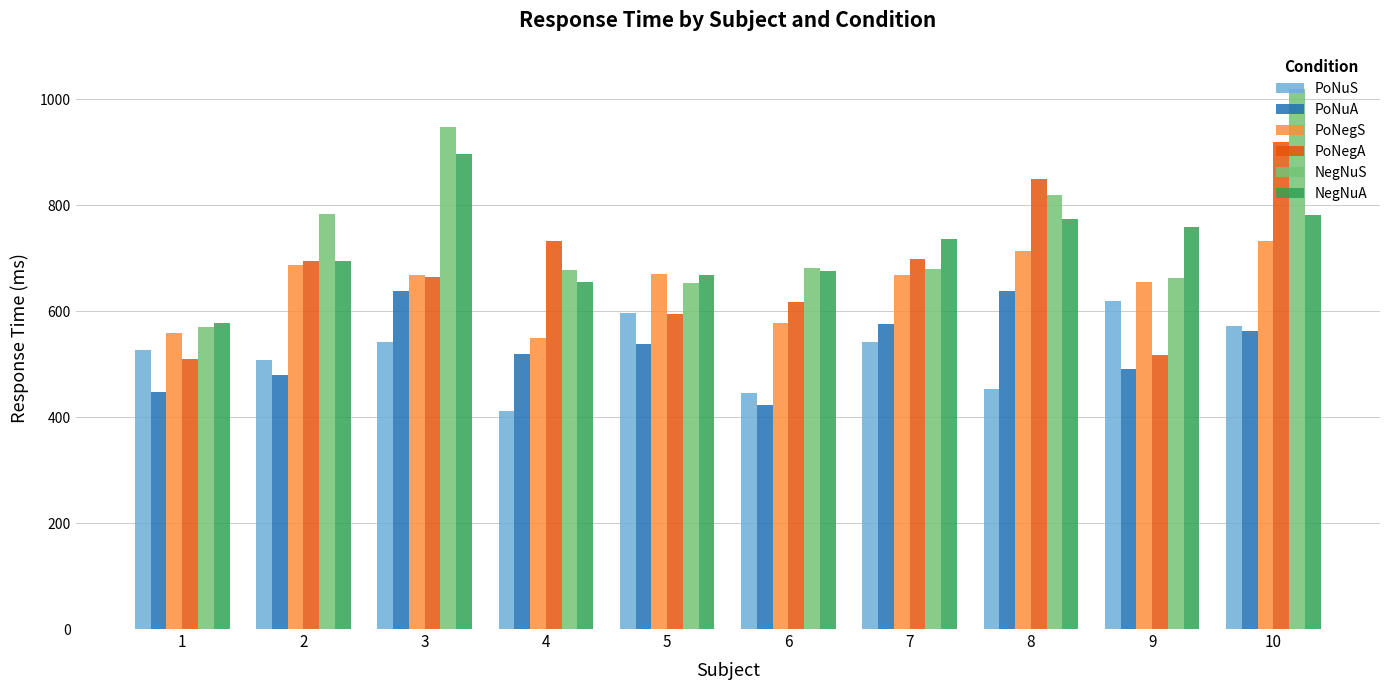

How many data points in PoNegA are above 694?

5